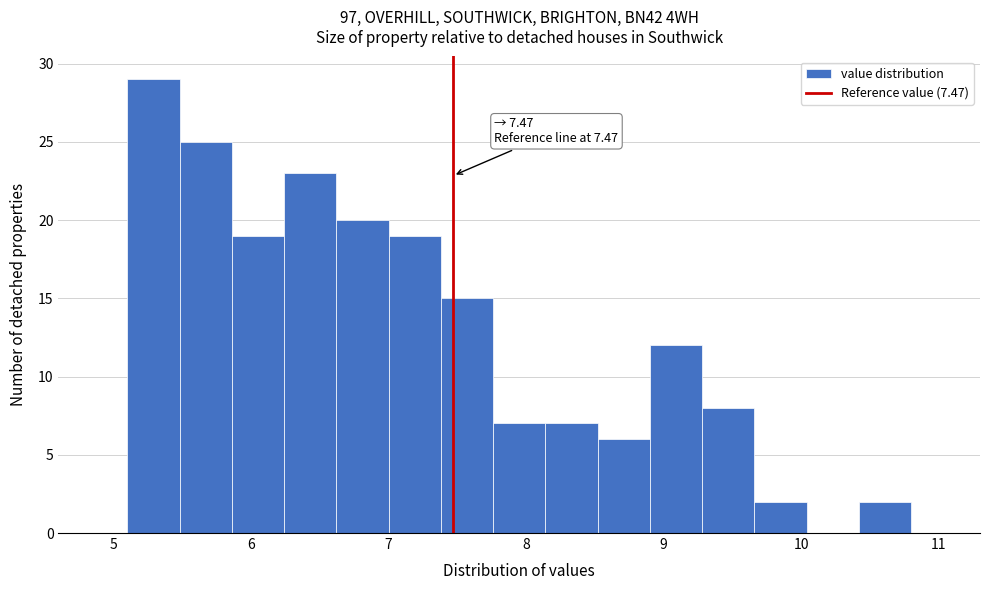

Around what value on the x-axis is the tallest bar? Give the approximate position of its centre, as read against the axis.

5.3